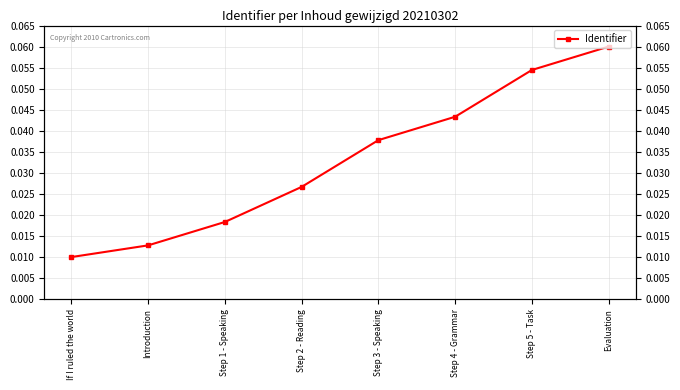

Which has a higher value, Step 2 - Reading or Step 1 - Speaking?

Step 2 - Reading